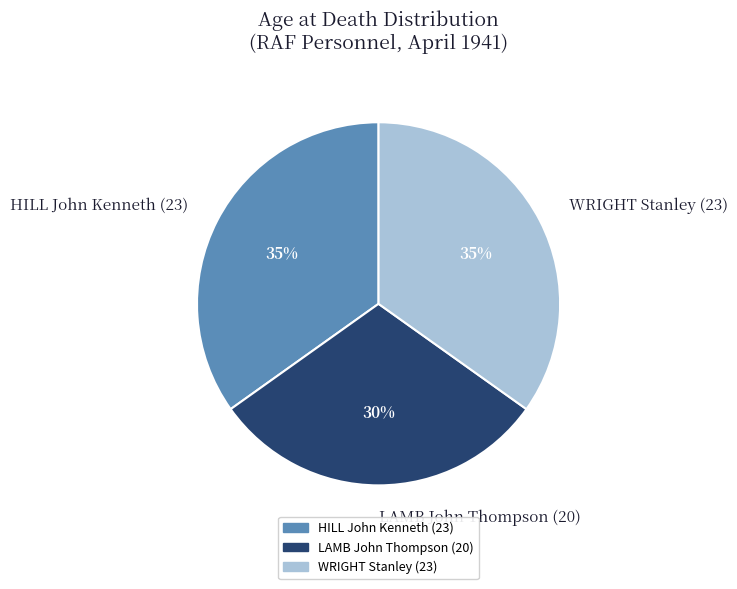

The HILL John Kenneth (23) slice represents 45% of the pie. True or false?

False